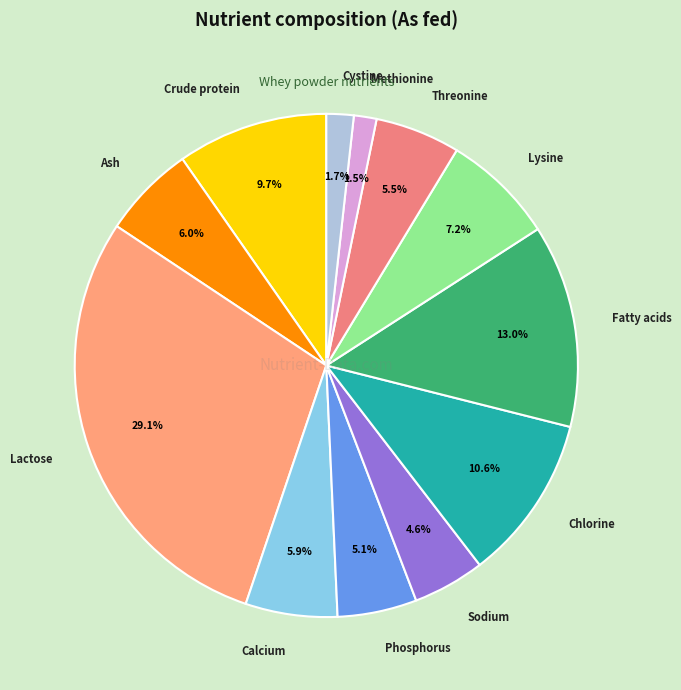

To the nearest percent, what is the combined percentage of Crude protein and Methionine?

11%